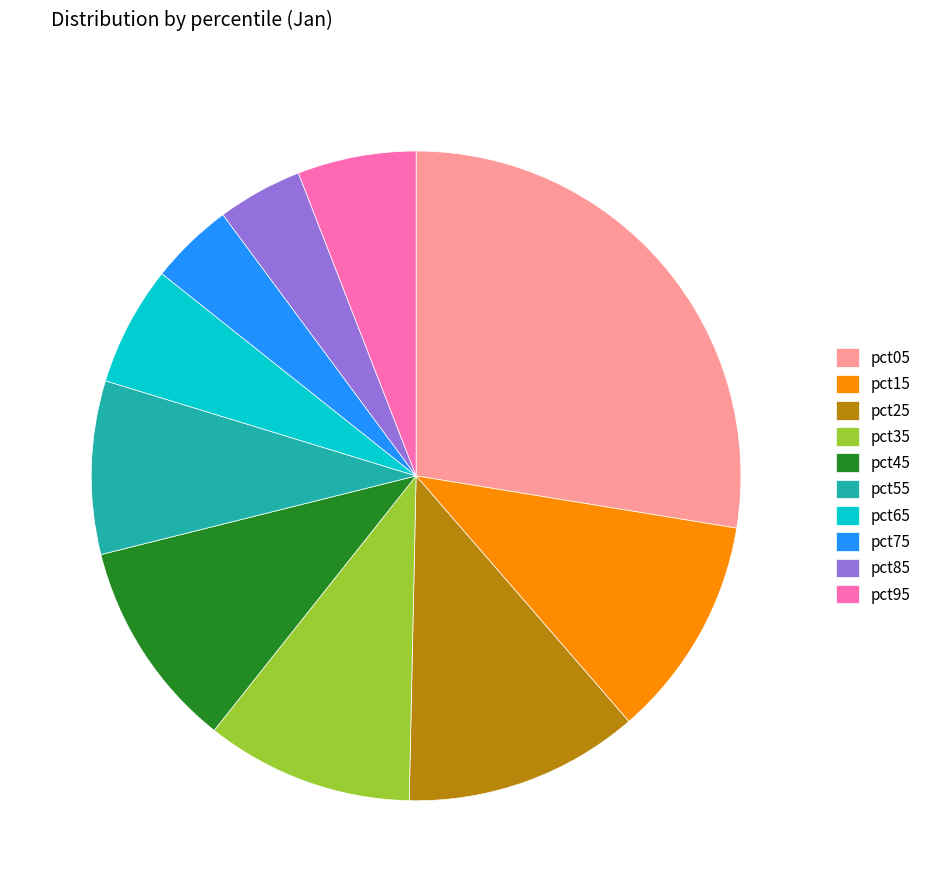

Which slice is the largest?

pct05